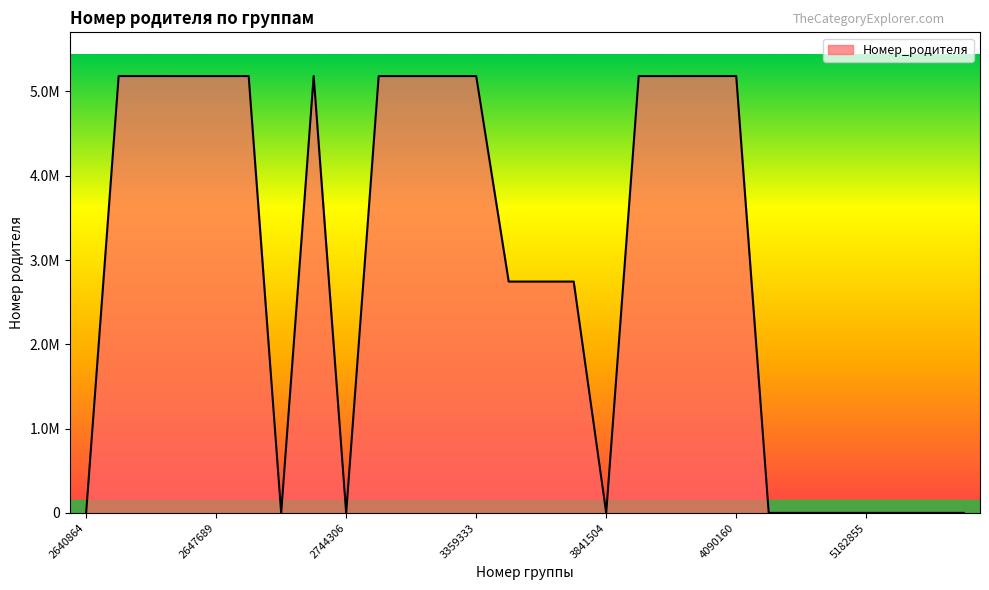

Rank the categories by value from highest to lowest.

4037638, 4090160, 2647006, 2647561, 2703437, 3863428, 3928771, 2647689, 3312256, 3312370, 3312426, 3359333, 2647617, 2648604, 3697149, 3697200, 3825309, 2640864, 2648636, 2744306, 3841504, 4630610, 5182804, 5182819, 5182855, 5183081, 5183110, 6189376